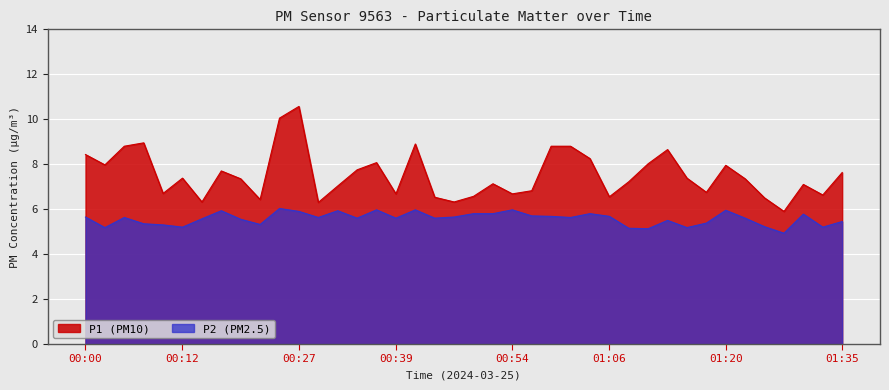

What is the difference between the second highest and second lowest values in the P2 series?

0.8